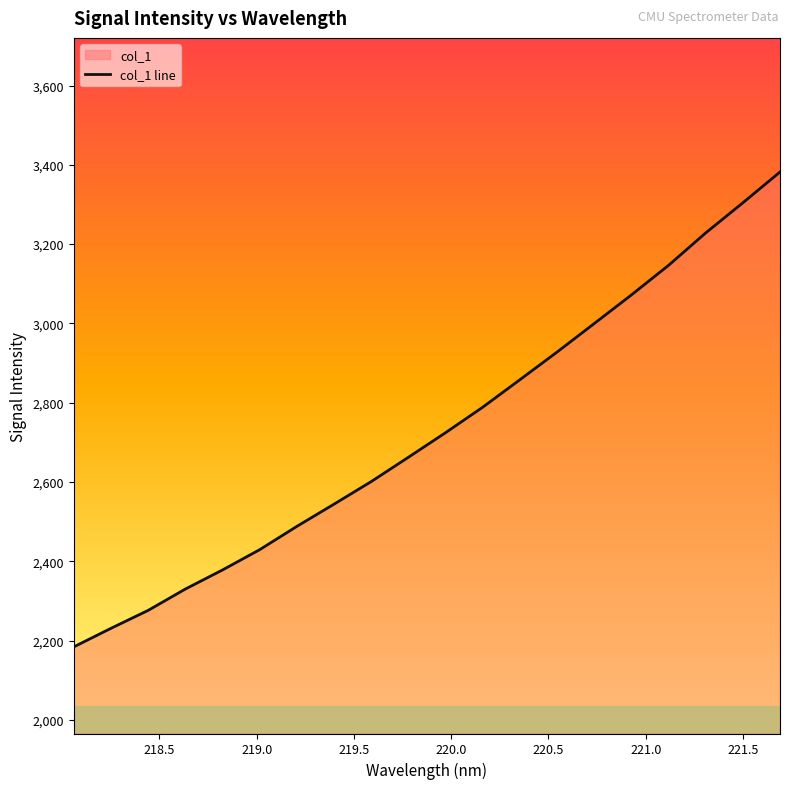

Reading left to right, what are all the values shown in this chart?

2184.2	2231.1	2276.3	2330.1	2378.3	2429.5	2488.2	2544.3	2601.2	2662.5	2724.6	2788.8	2858.1	2927.9	2999.8	3071.9	3146.5	3228.3	3304.2	3381.9